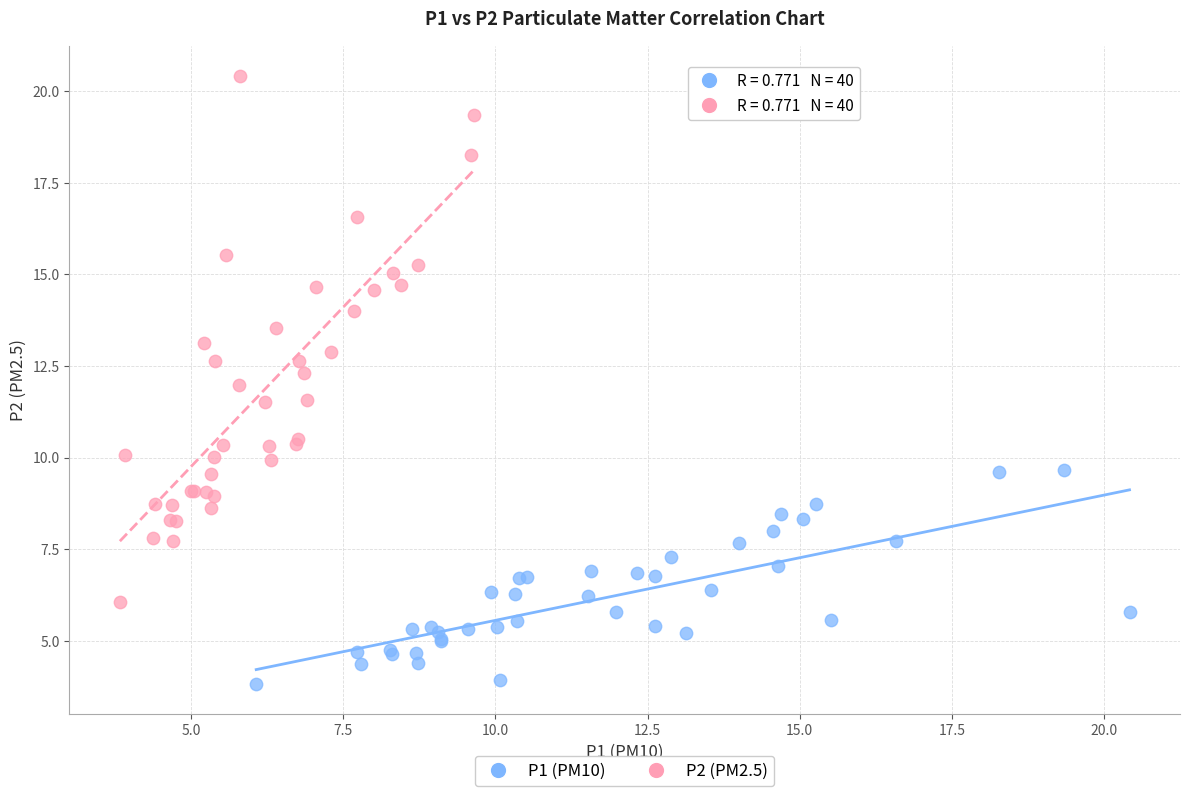

Which series has the largest Y range (max minus min)?

P2 (PM2.5)